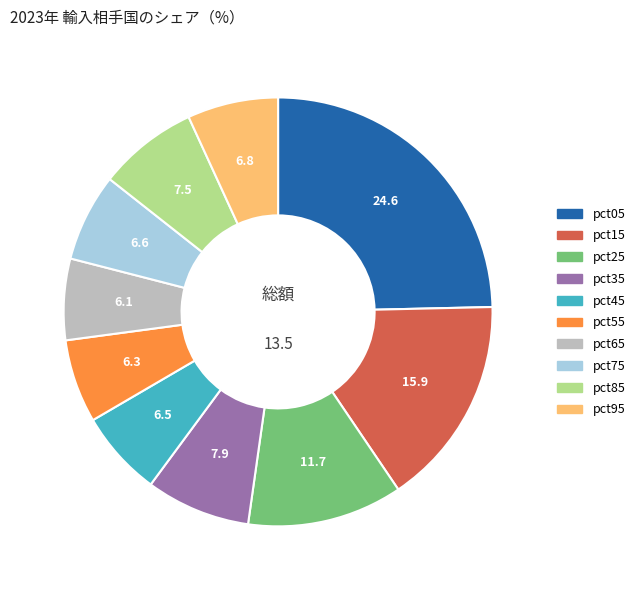

Count the number of slices in the pie.

10